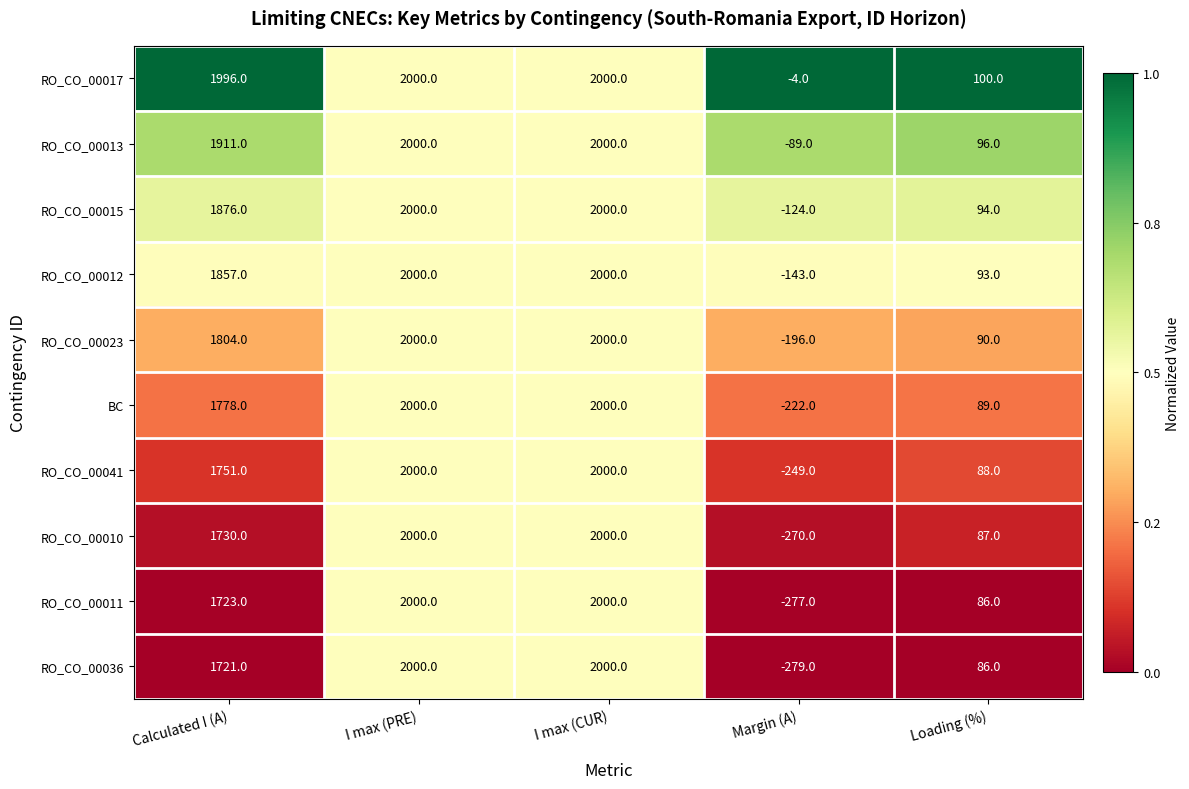

At Calculated I (A), list the series in order from largest to smallest.

RO_CO_00017, RO_CO_00013, RO_CO_00015, RO_CO_00012, RO_CO_00023, BC, RO_CO_00041, RO_CO_00010, RO_CO_00011, RO_CO_00036